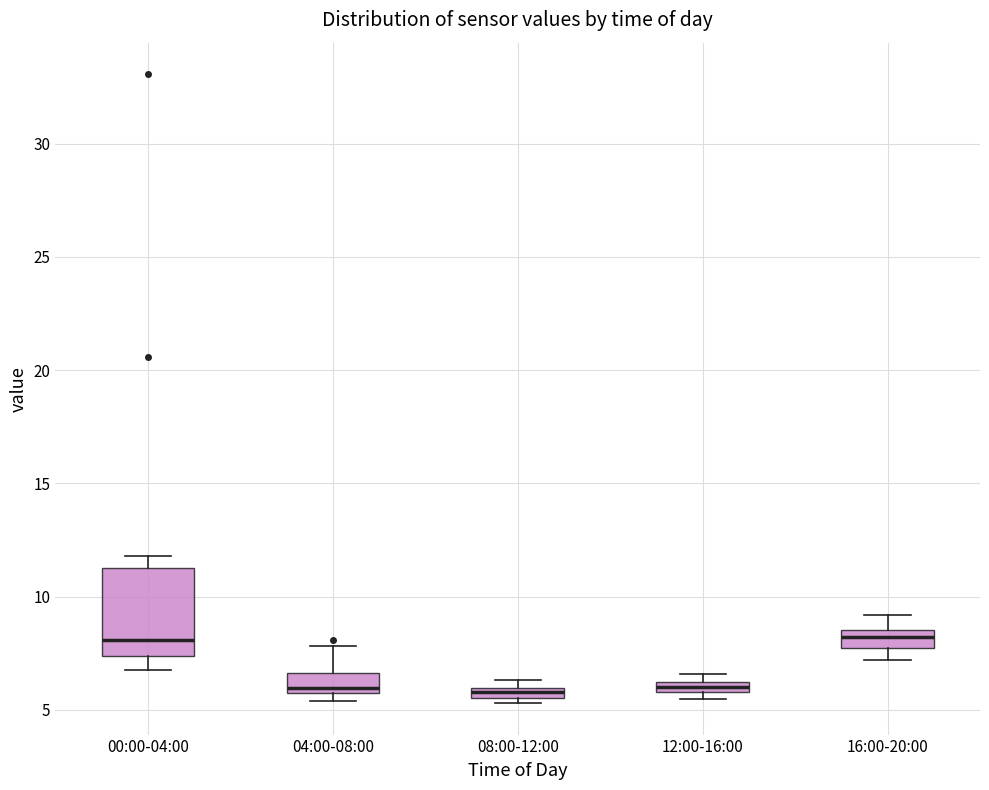

Where does the lower whisker of the box for 16:00-20:00 end on the y-axis? The values are not printed on the chart, so give them approximately, as read against the axis.

7.0